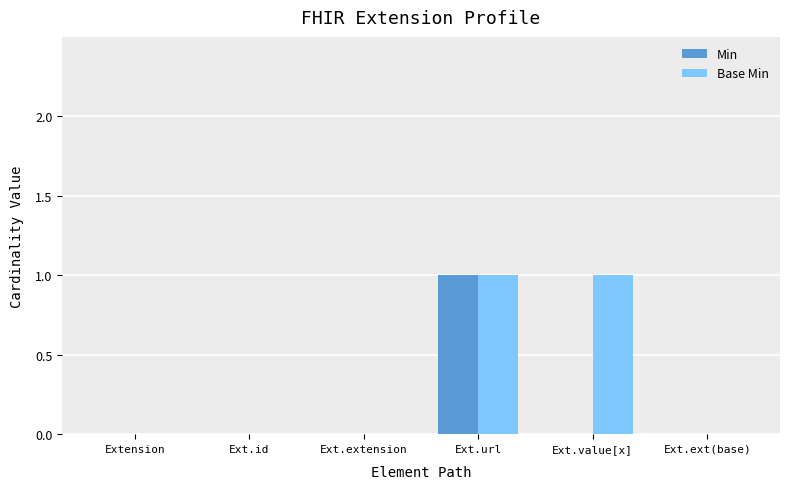

At which category is the sum across all series the highest?

Ext.url